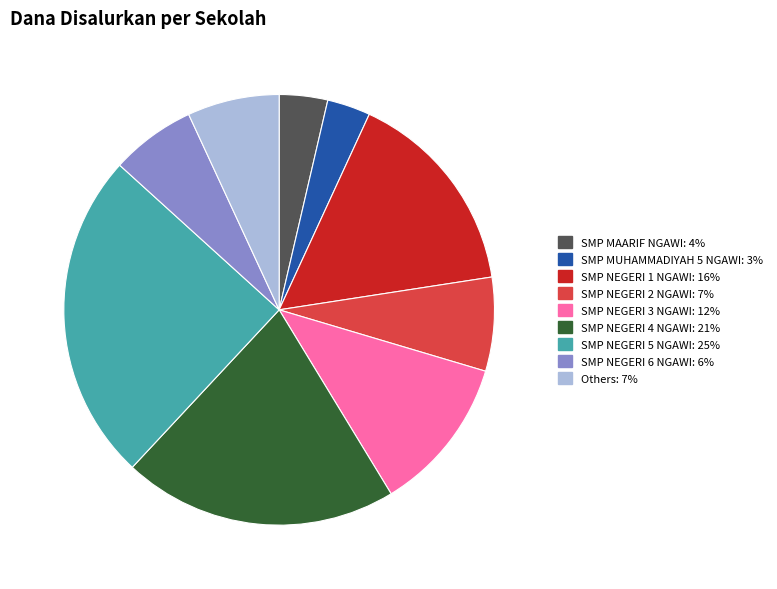

Does any single category account for the majority?

No